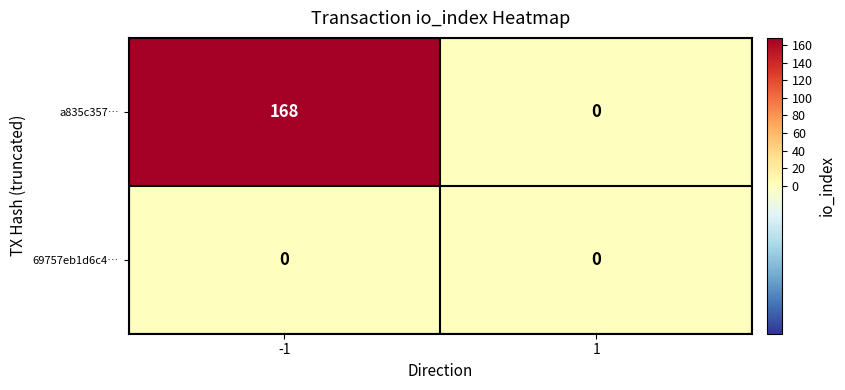

What is the sum of the a835c357… values at 1 and -1?

168